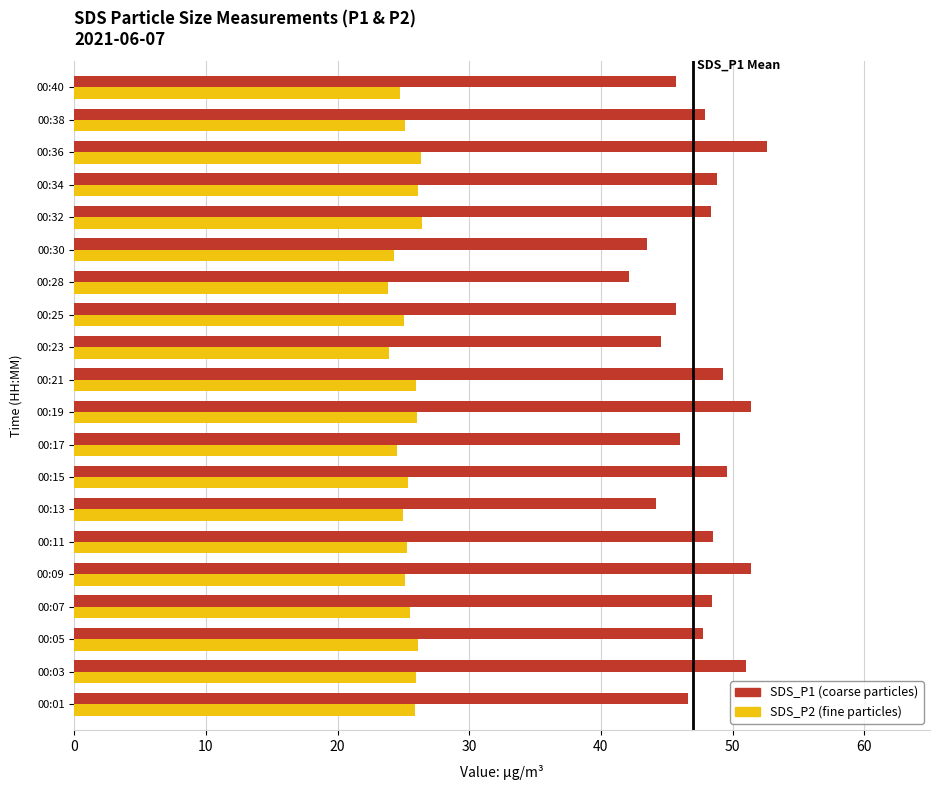

Count the number of data series in this chart.

2